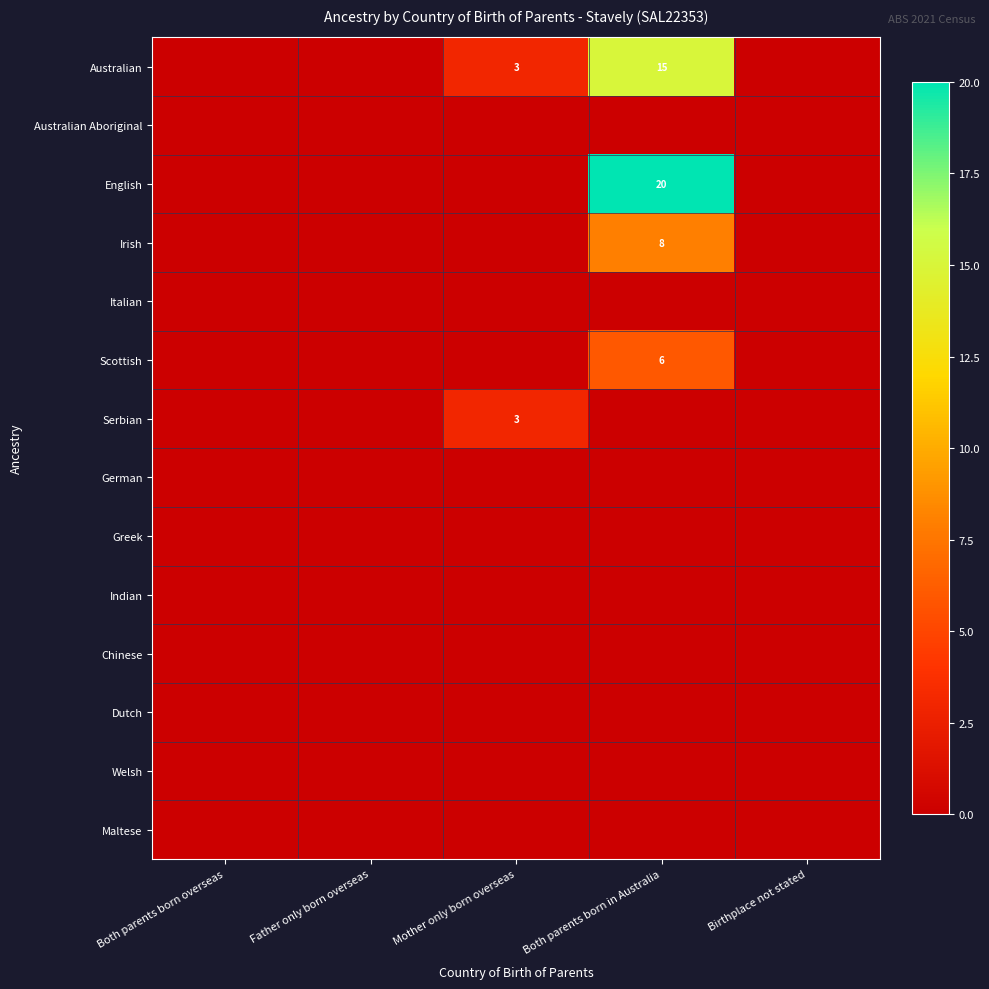

Rank the categories by Serbian value from lowest to highest.

Both parents born overseas, Father only born overseas, Both parents born in Australia, Birthplace not stated, Mother only born overseas